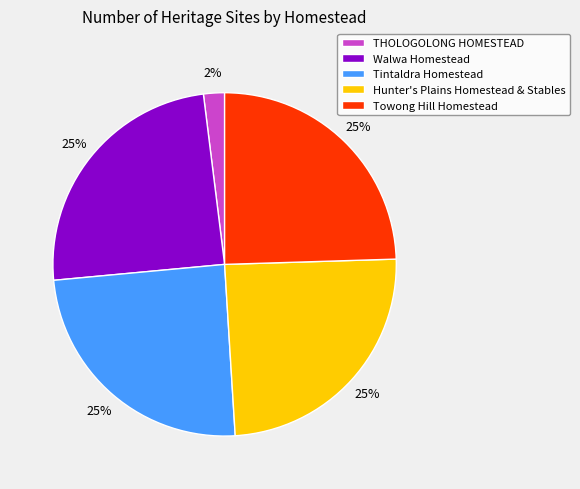

Is the sum of THOLOGOLONG HOMESTEAD and Walwa Homestead greater than half?

No